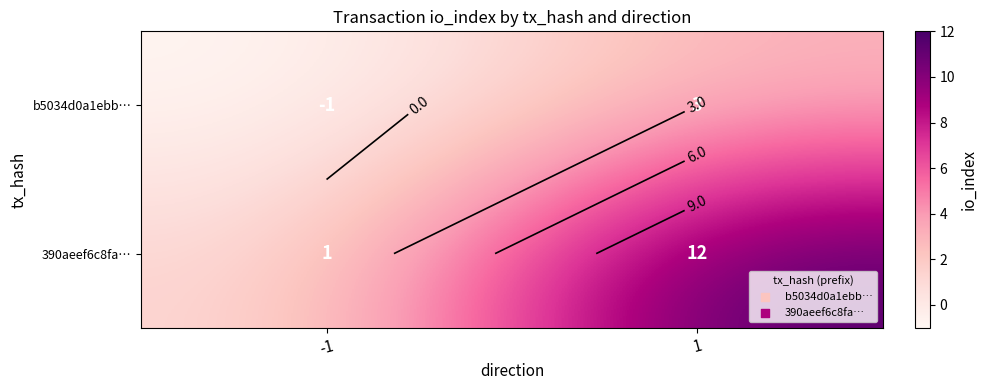

Count the 390aeef6c8fa… values in the range 1 to 12.

2